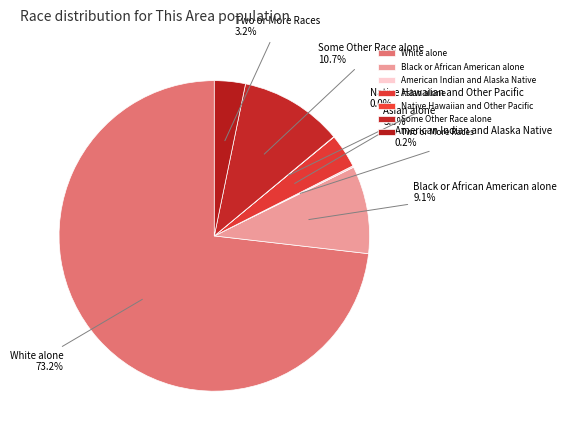

Which slice is the largest?

White alone